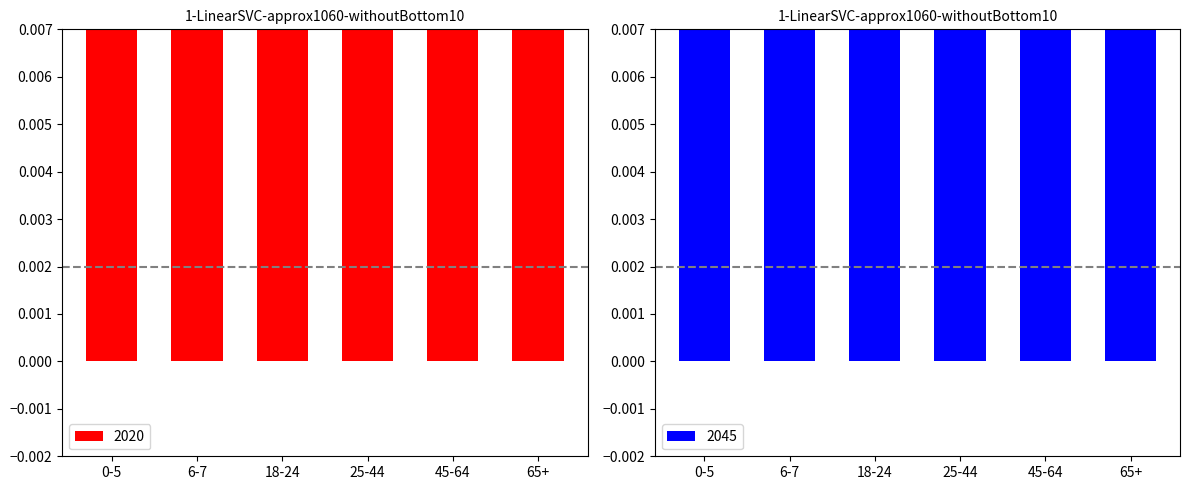

What position from the left is 18-24?

3